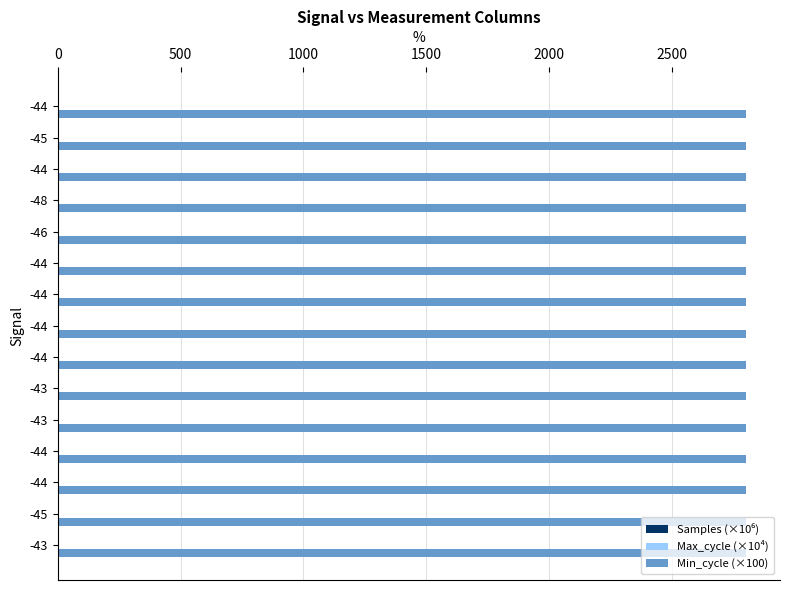

How many categories are shown in the chart?

15